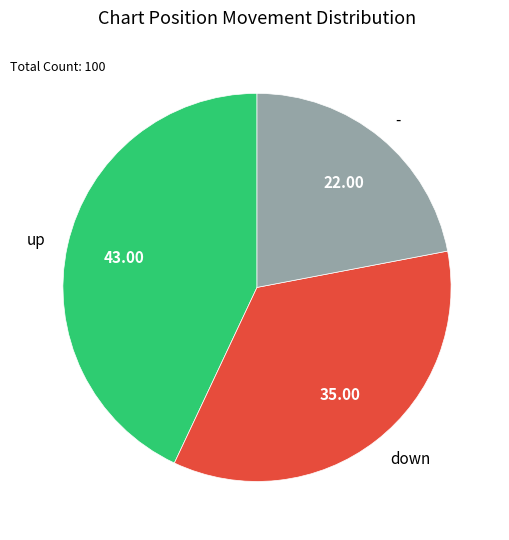

How many slices are in this pie chart?

3